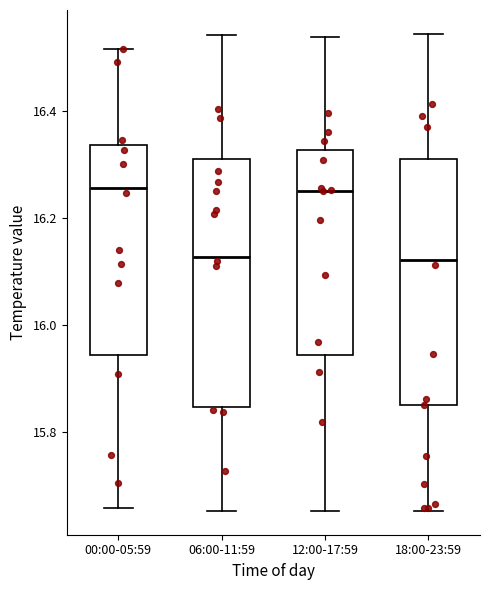

Reading left to right, transcribe this box plot: for each box, give where its median line is, the range the box spans, and where its two whiskers end, as read against the y-axis. The values are not printed on the chart, so give them approximately, as read against the axis.

00:00-05:59: median 16.26, box 15.94 to 16.34, whiskers 15.66 to 16.52
06:00-11:59: median 16.12, box 15.84 to 16.32, whiskers 15.66 to 16.54
12:00-17:59: median 16.26, box 15.94 to 16.32, whiskers 15.66 to 16.54
18:00-23:59: median 16.12, box 15.84 to 16.32, whiskers 15.66 to 16.54